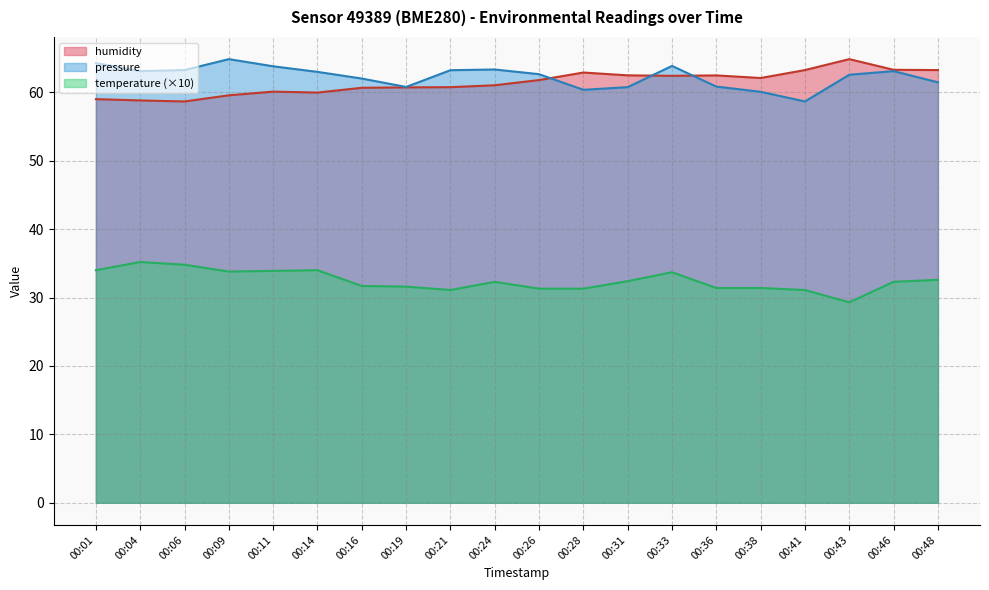

True or false: temperature has a value of 45.3 at 00:14.

False